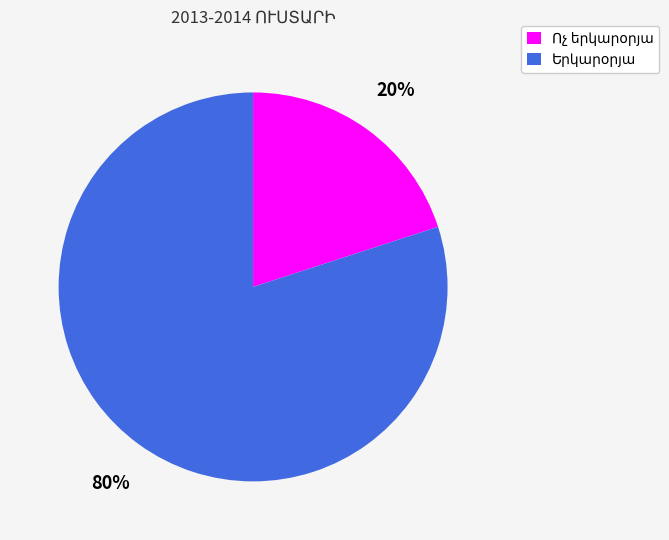

Is there a majority slice in this chart?

Yes